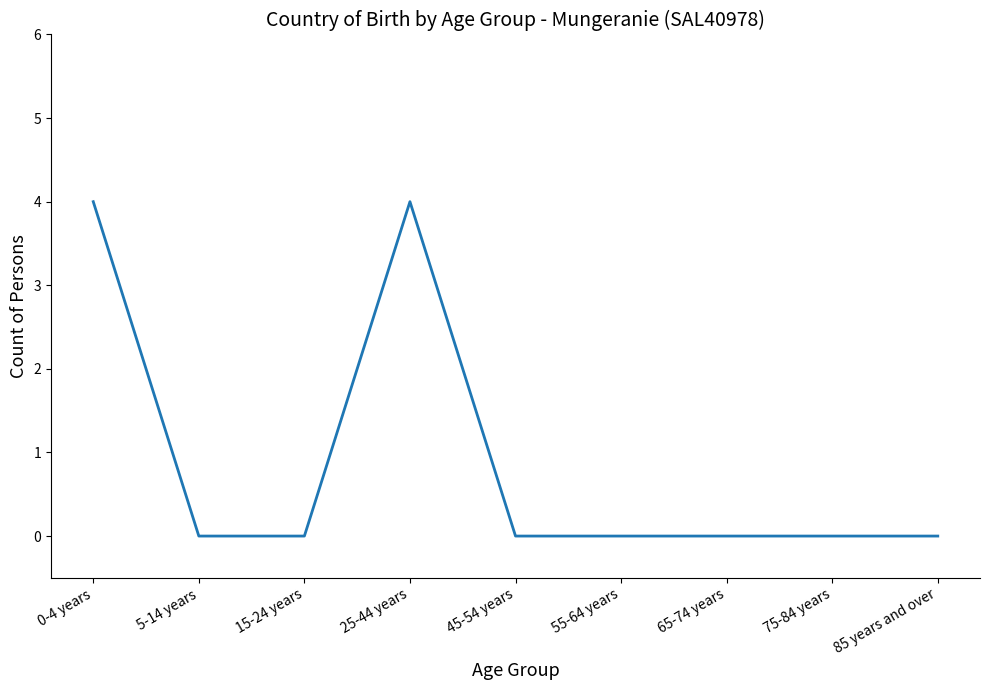

What is the difference between the maximum and minimum values?

4